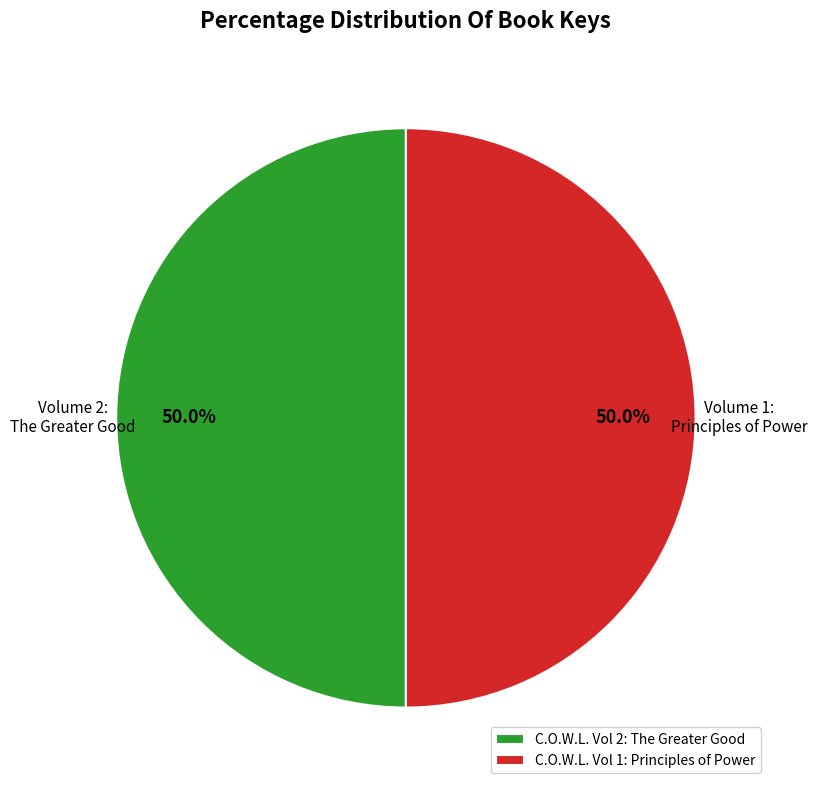

What is the total percentage of C.O.W.L. Vol 1: Principles of Power and C.O.W.L. Vol 2: The Greater Good?

100.0%